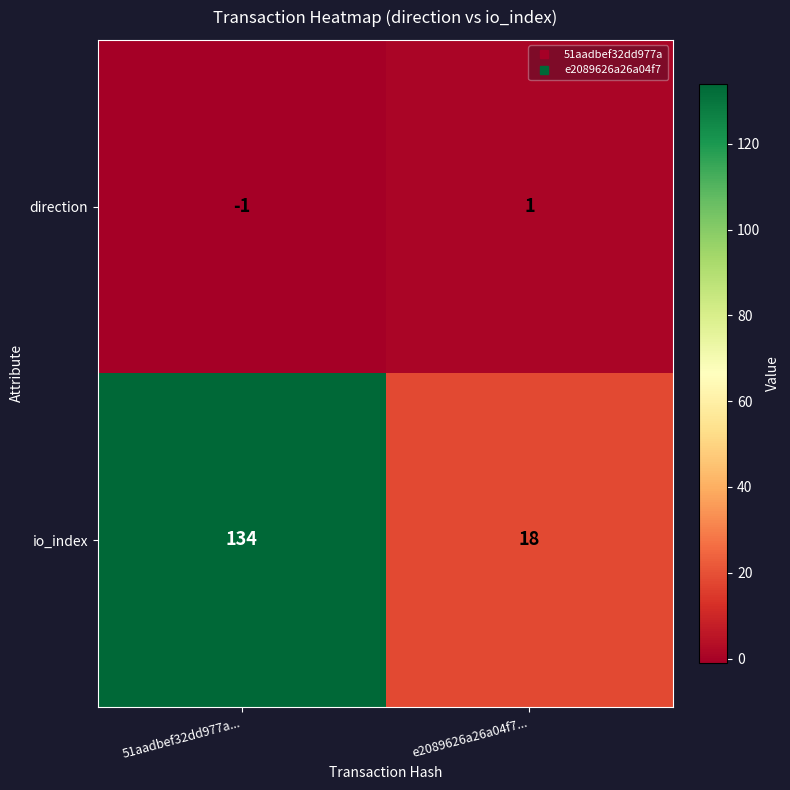

Count the number of categories in the chart.

2